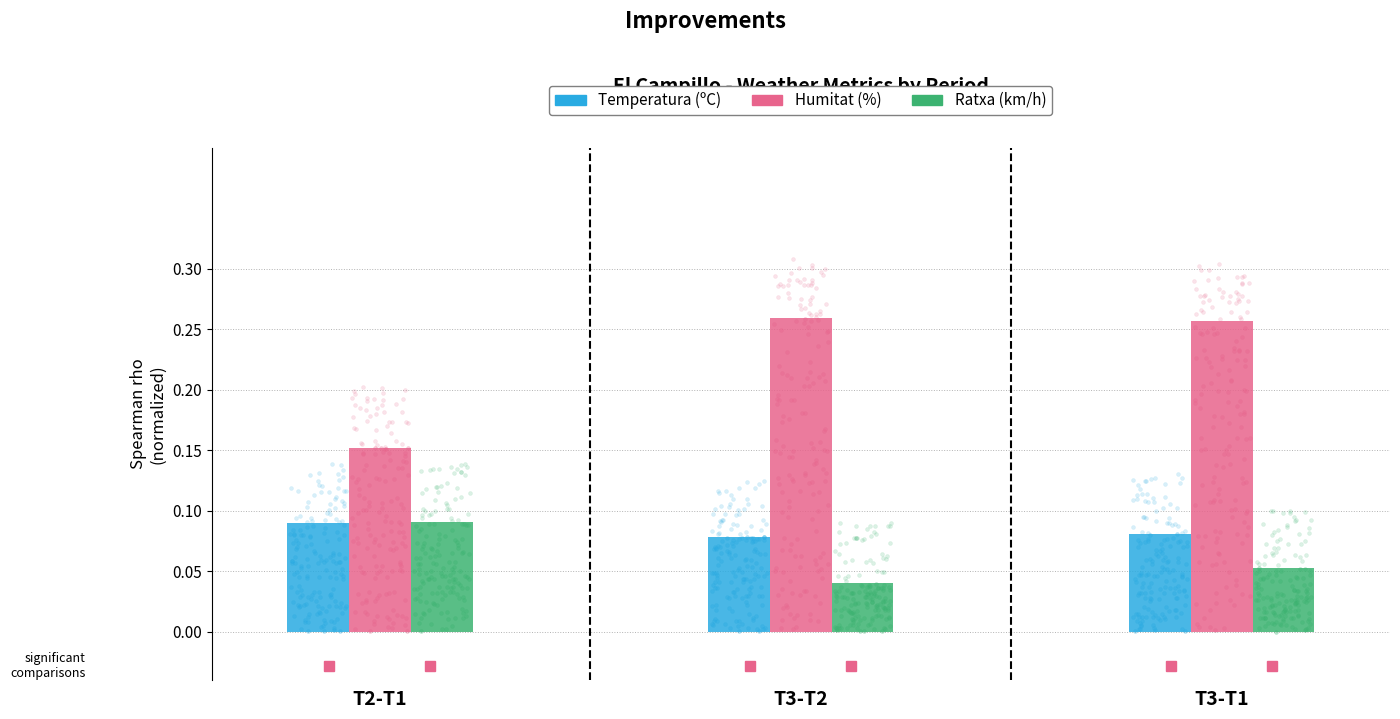

At which category is the sum across all series the highest?

T3-T1